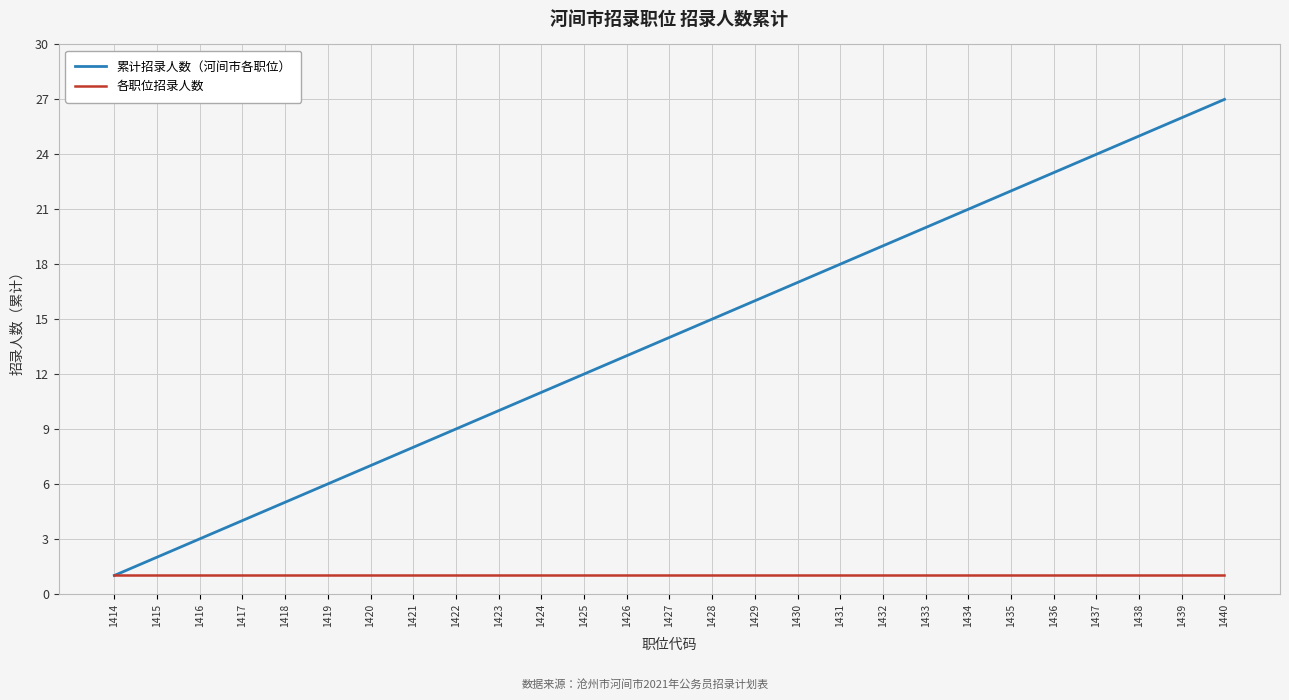

What is the smallest value displayed?

1